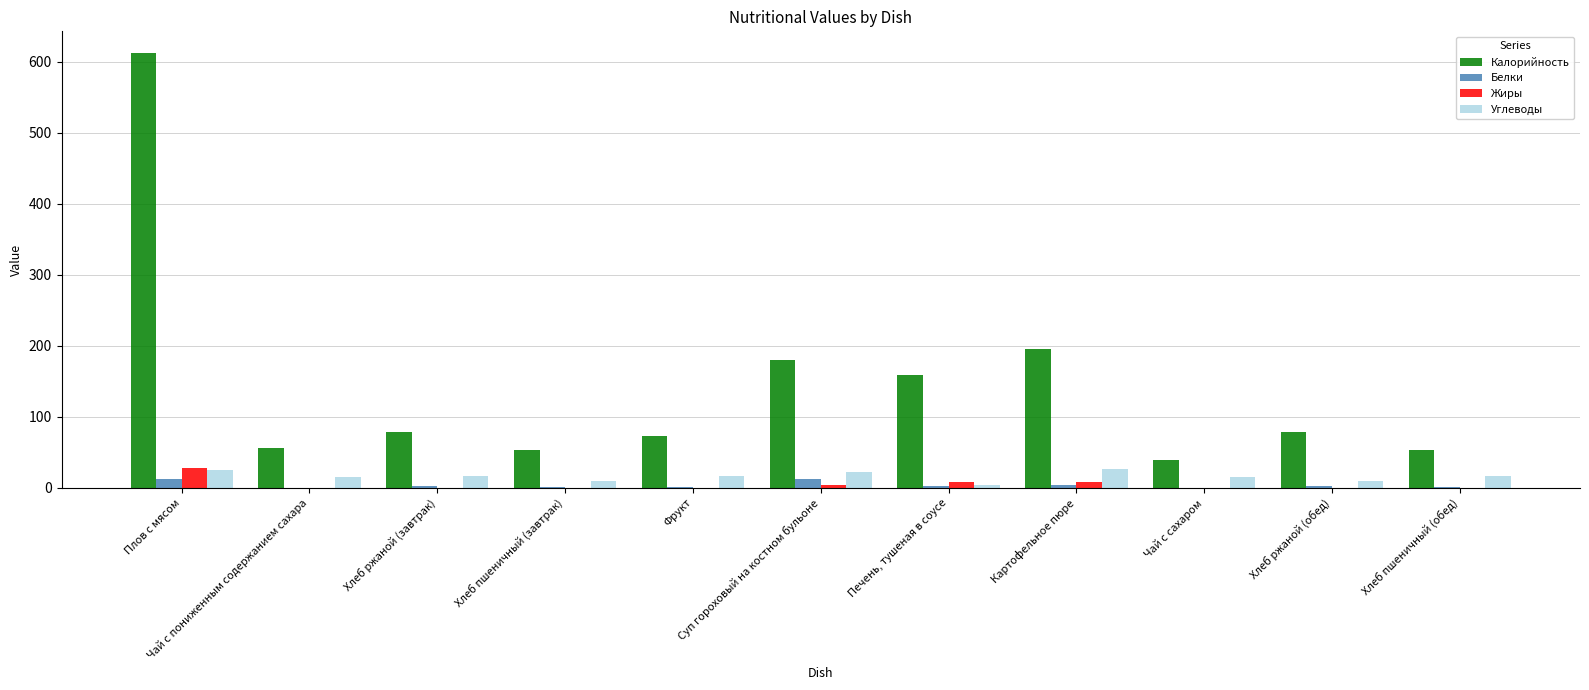

Is the value of Жиры at Картофельное пюре greater than the value of Калорийность at Чай с пониженным содержанием сахара?

No